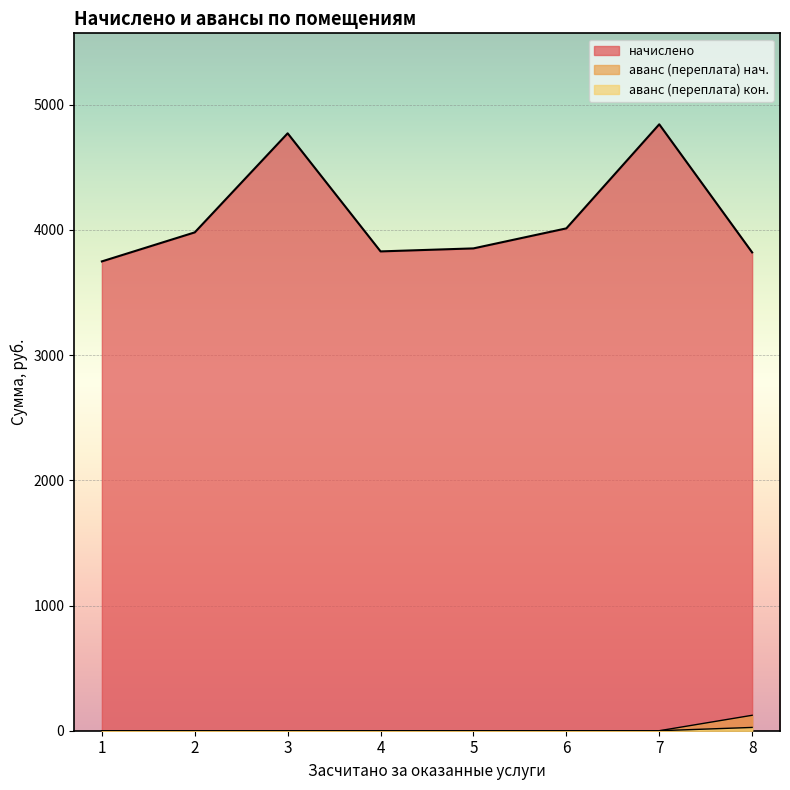

True or false: аванс (переплата) and аванс (переплата) кон cross at least once.

False